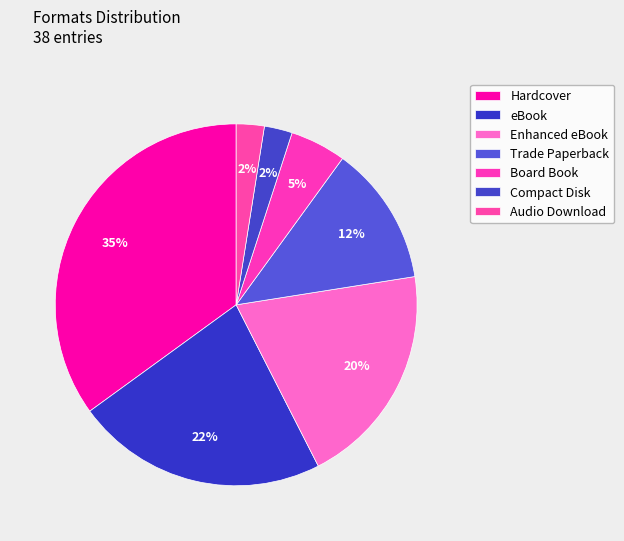

How many slices are in this pie chart?

7